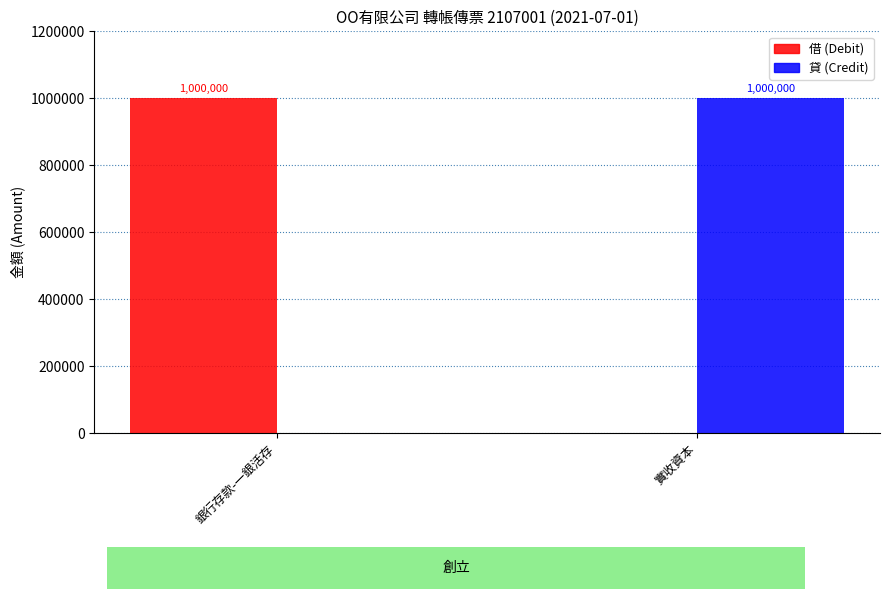

How many 借 (Debit) values are between 0 and 1000000?

2